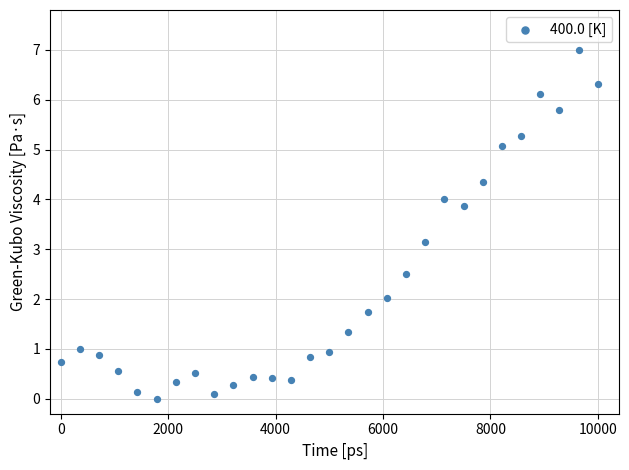

What is the range of X values (max minus min)?

10000.0